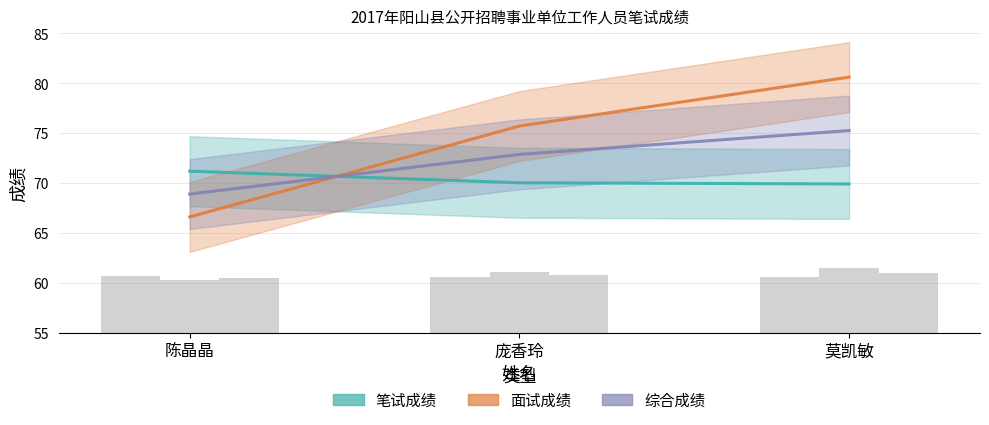

List the series in order of their overall mean, lowest first.

笔试成绩, 综合成绩, 面试成绩